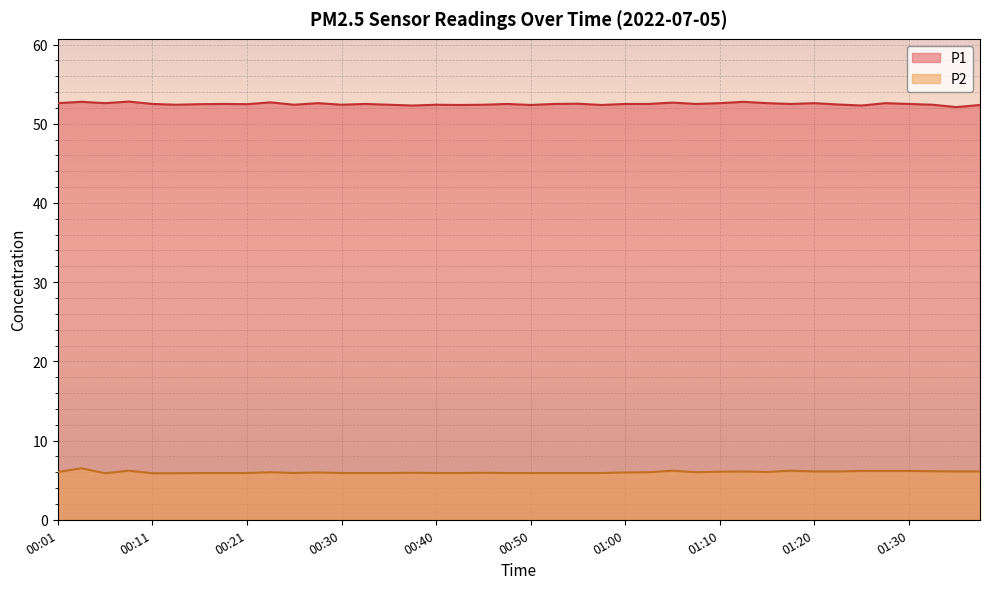

What is the highest value of the P1 series?

52.8